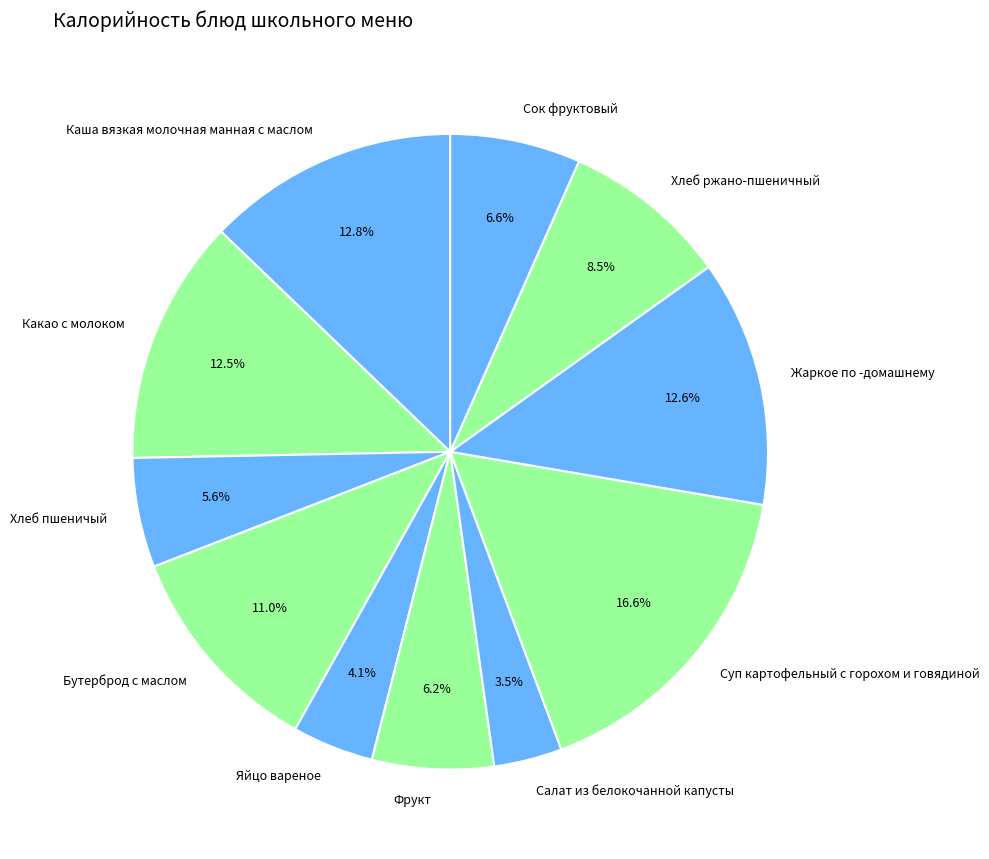

What is the total percentage of Яйцо вареное and Какао с молоком?

16.6%